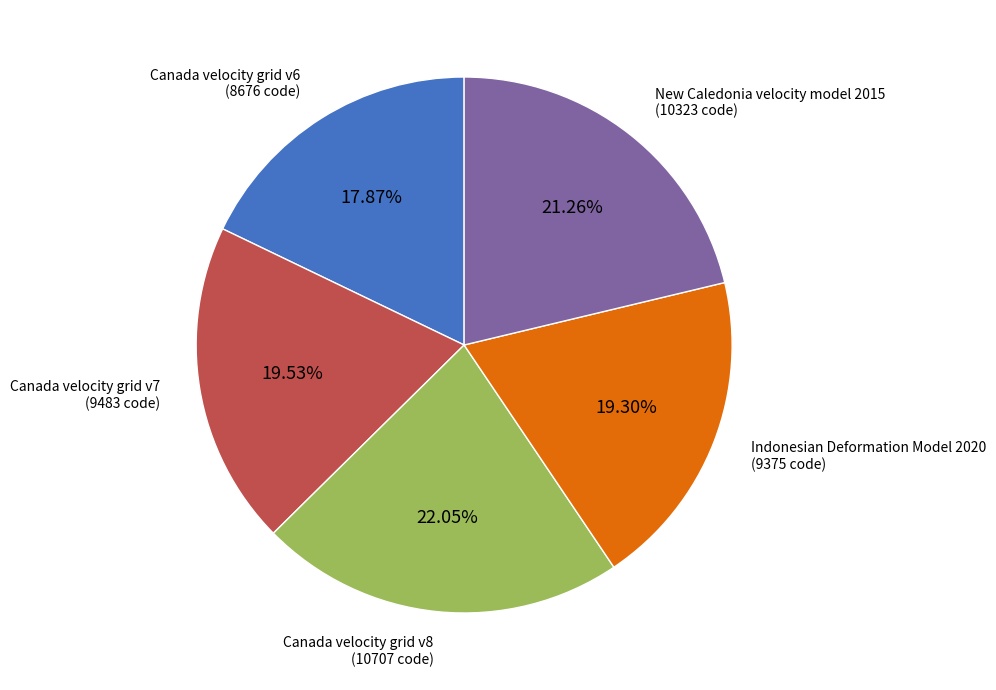

Is there a majority slice in this chart?

No